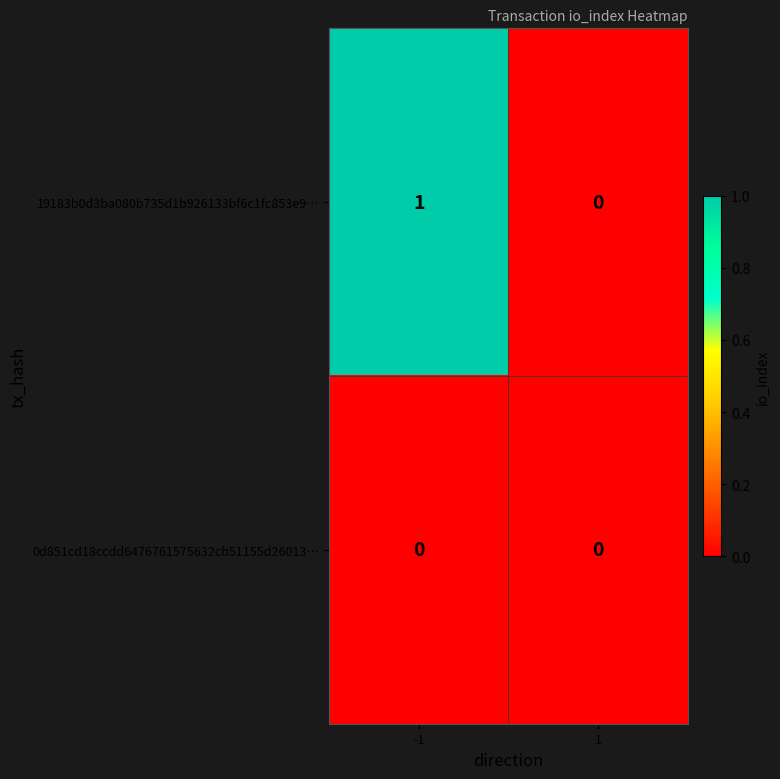

What is the maximum value shown in the chart?

1